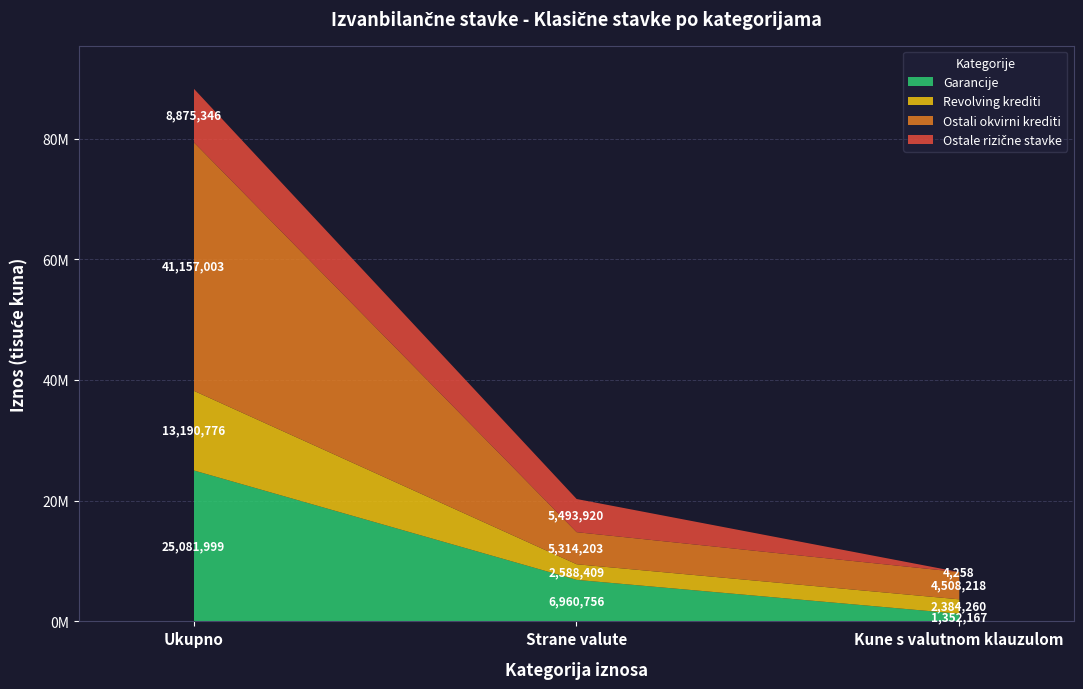

At which label does Ostale rizične stavke first exceed 5493920?

Ukupno